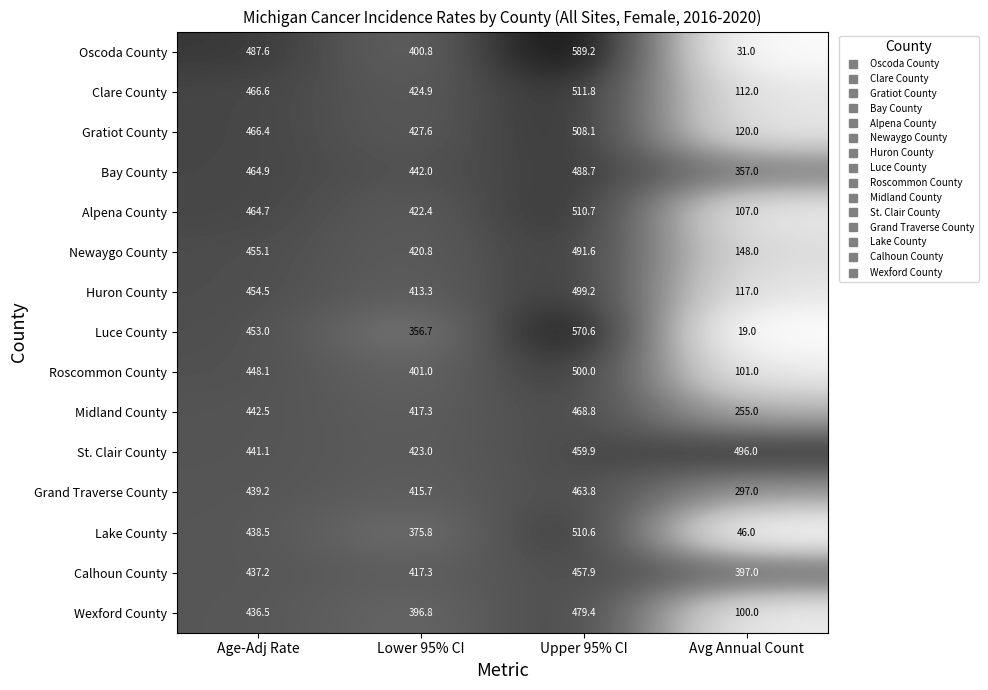

What is the average value of the Calhoun County series?

427.4